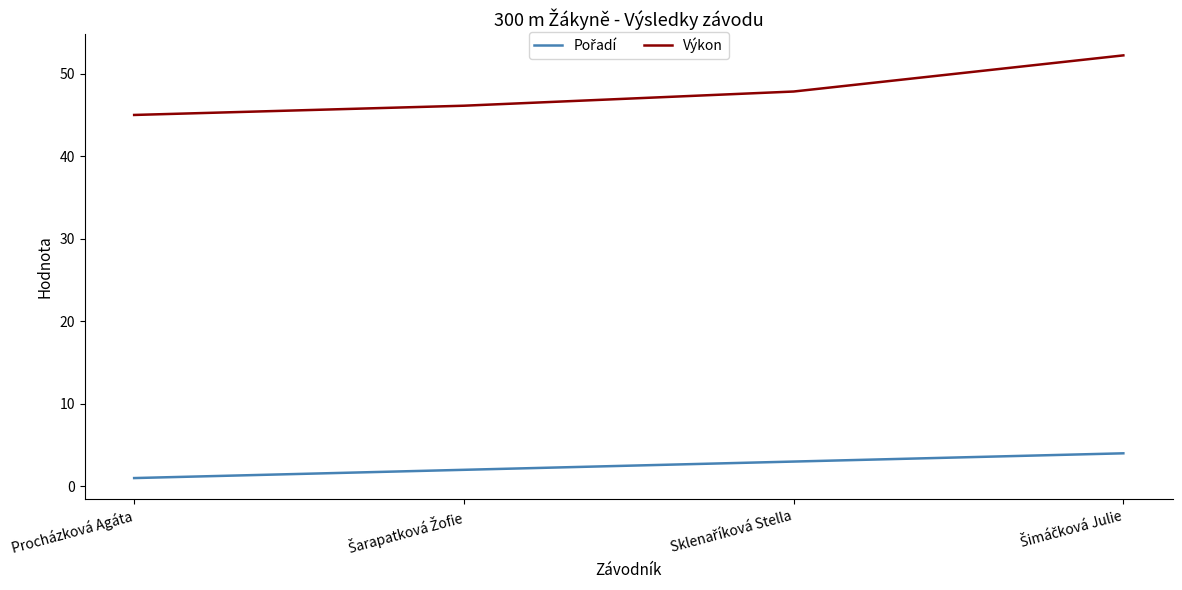

True or false: Výkon has more than 1 points higher than both neighbors.

False